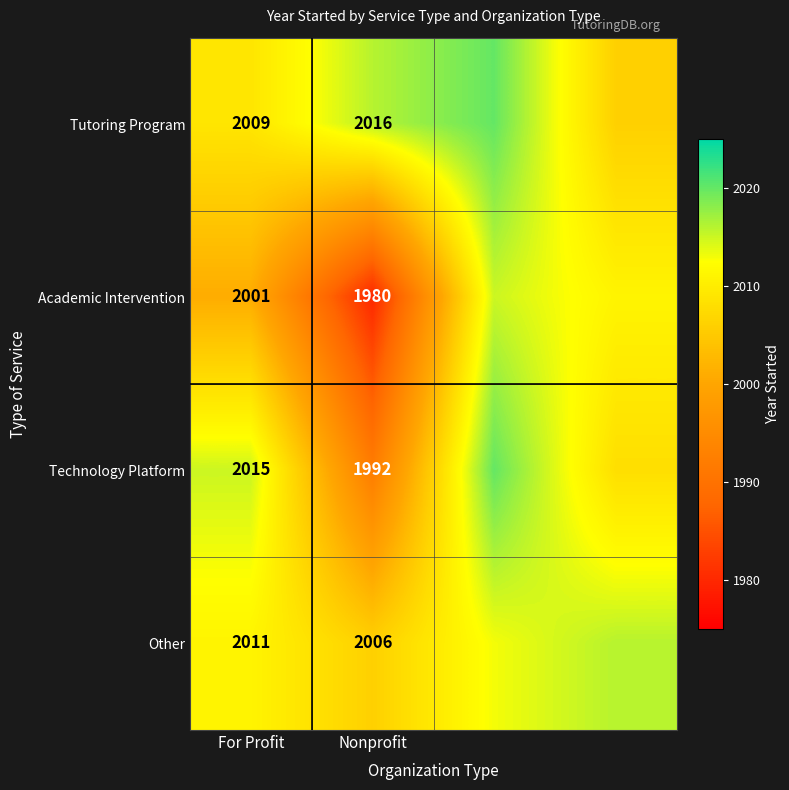

How many data points does each series have?

4